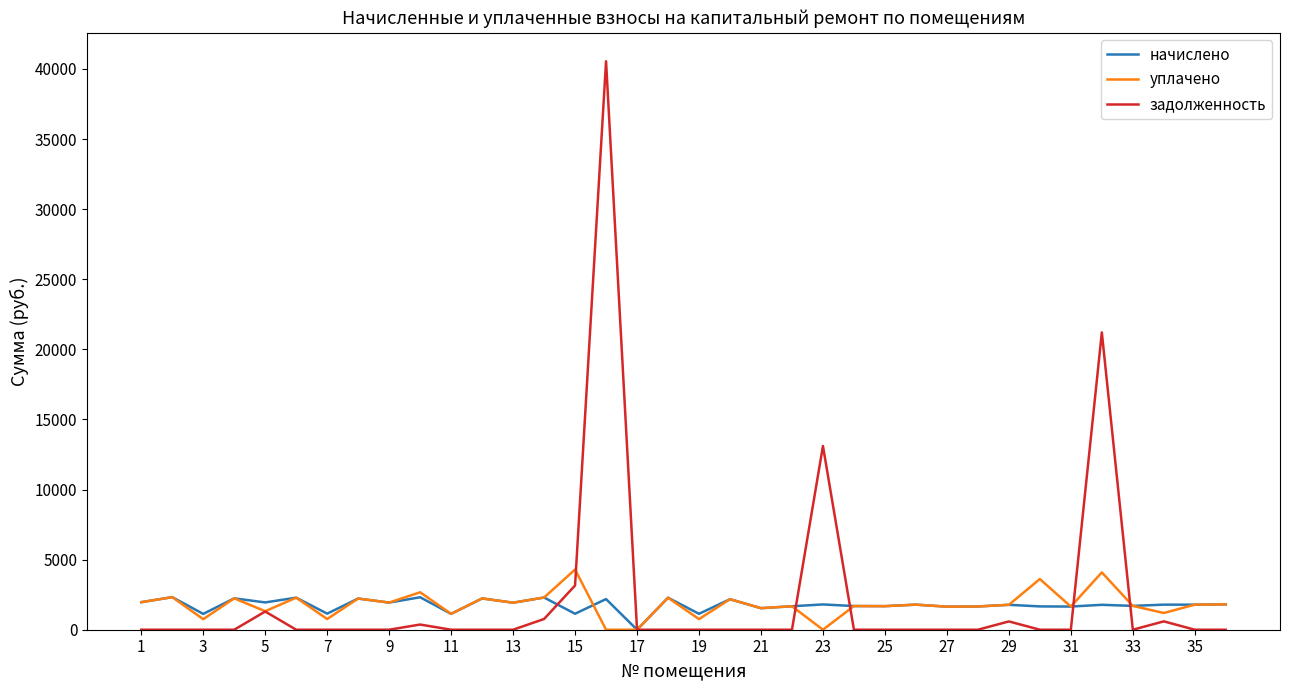

What is the difference between the maximum and minimum values in the начислено series?

2322.8